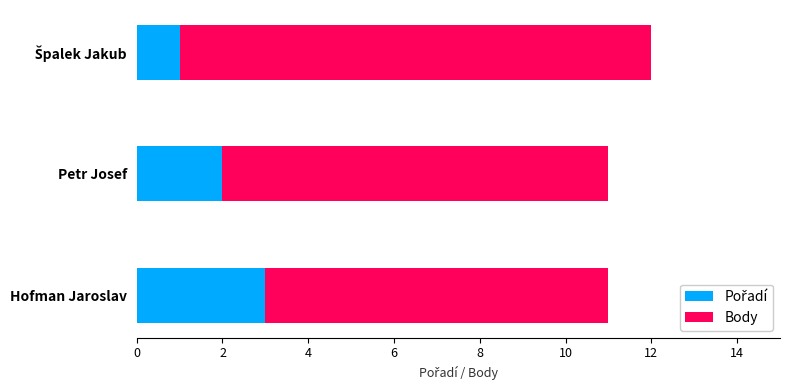

What is the total value across all series at Petr Josef?

11